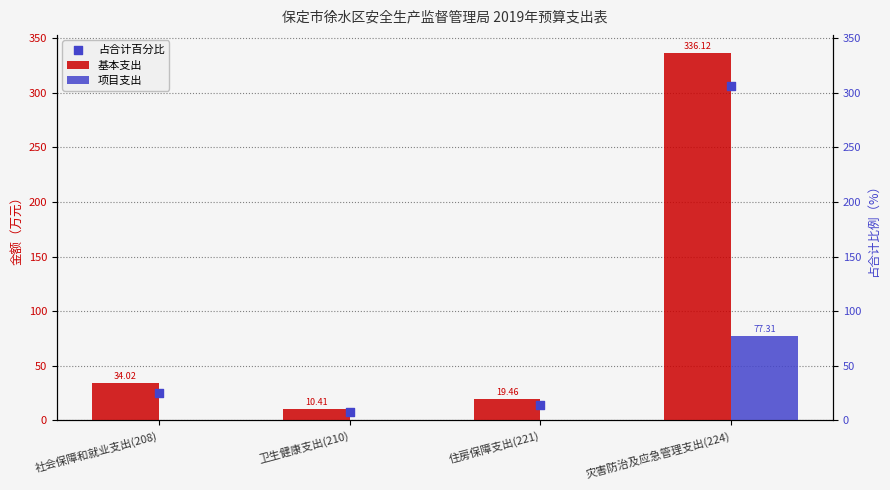

At which category is the sum across all series the highest?

灾害防治及应急管理支出(224)